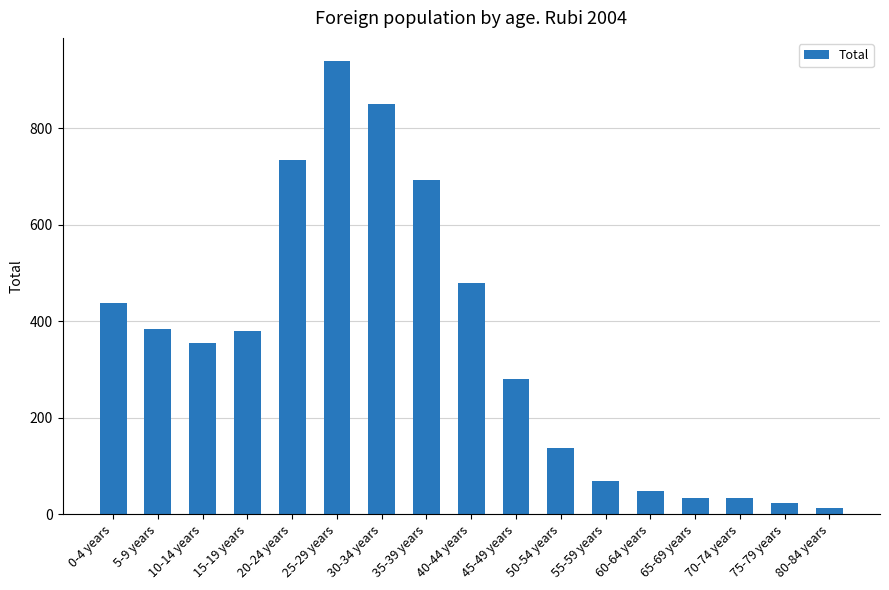

Is it true that the value at 45-49 years is 470?

False